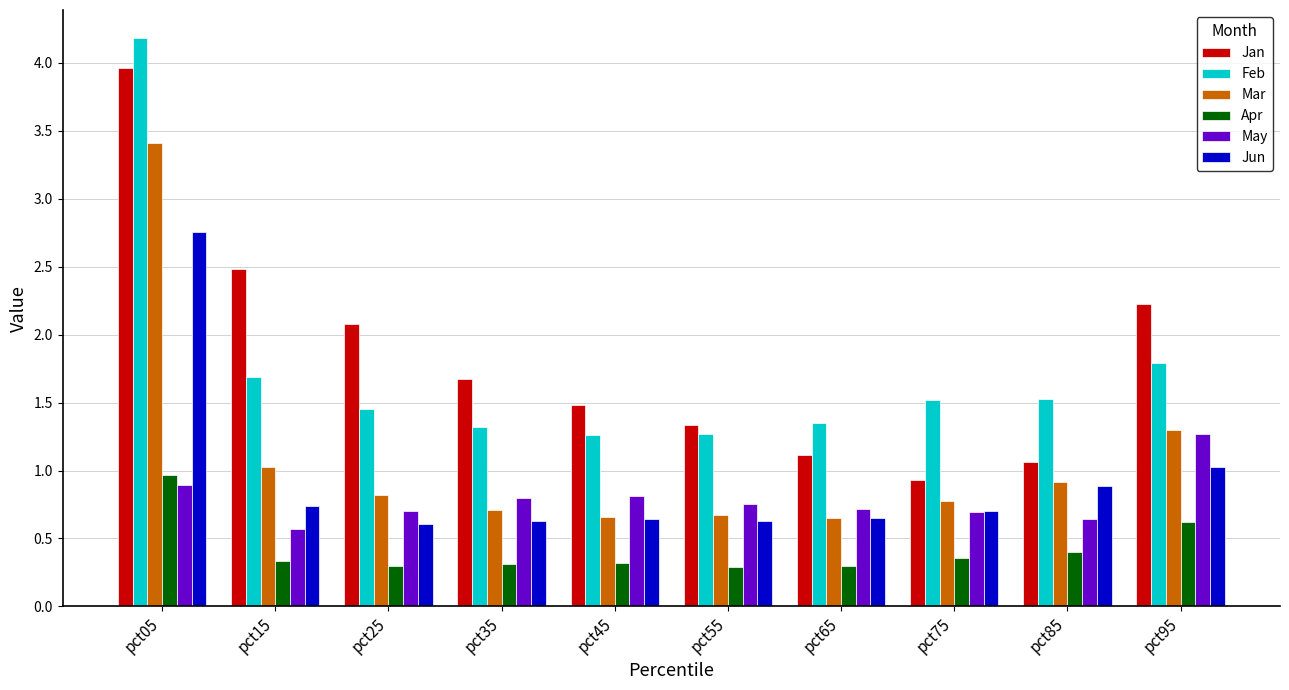

Count the May values in the range 0 to 1.

9